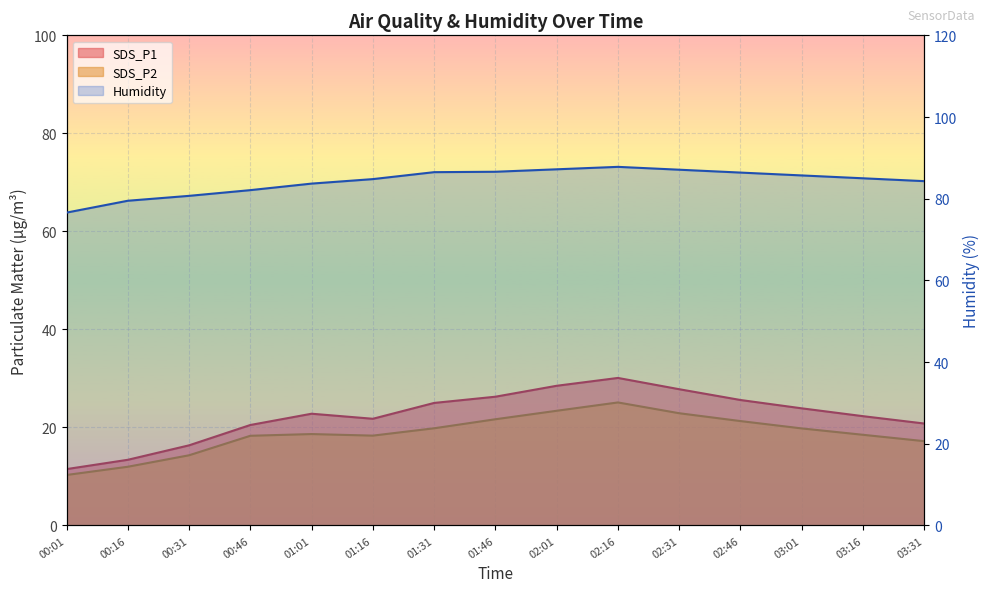

List the series in order of their peak value, lowest first.

SDS_P2, SDS_P1, Humidity